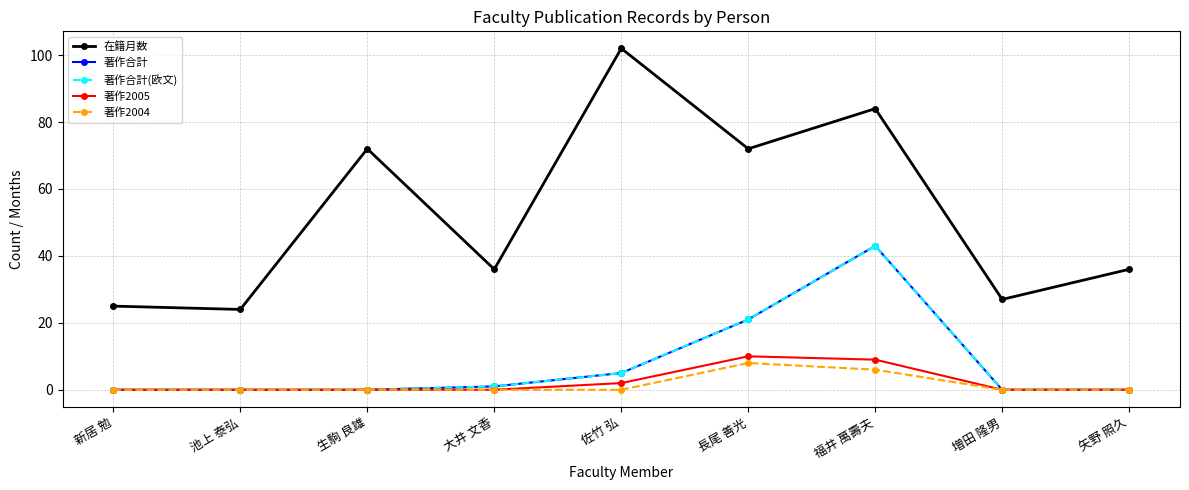

At which category is the sum across all series the highest?

福井 萬壽夫